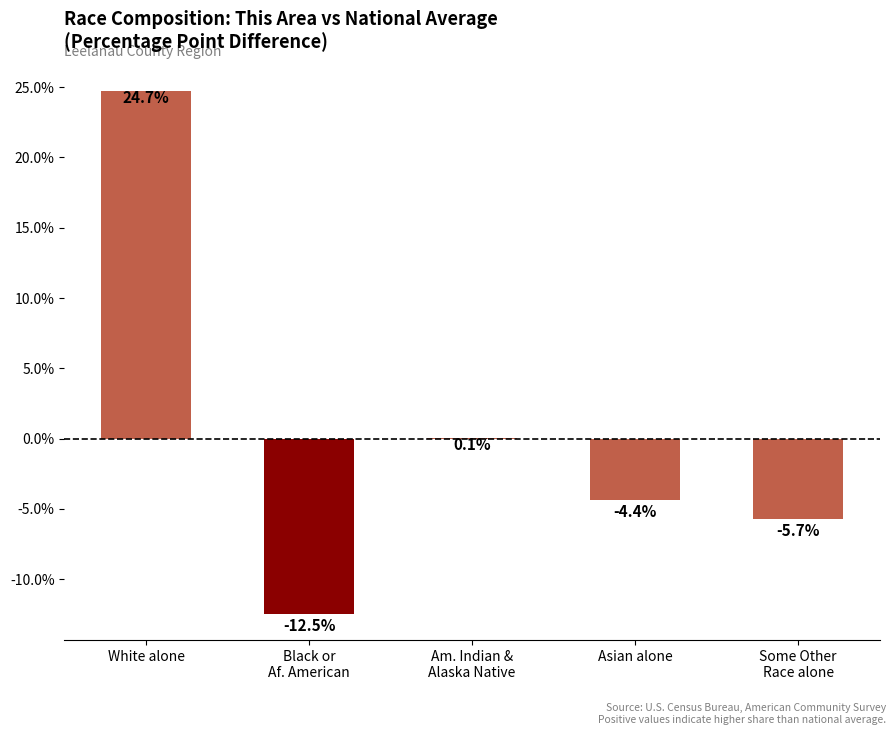

The chart shows a value of -4.4 at Asian alone. True or false?

True